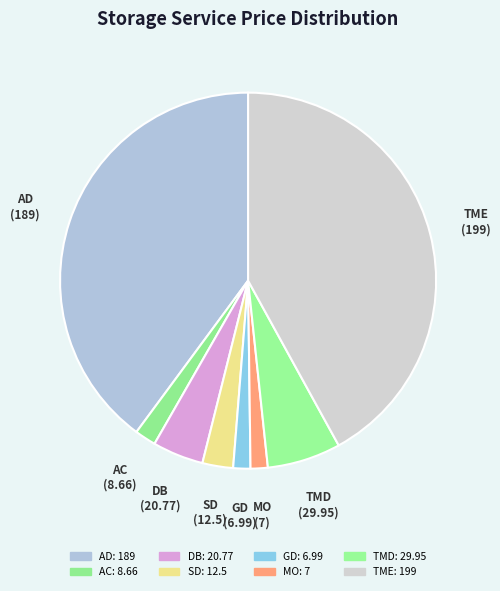

What is the ratio of the value at TMD to the value at GD?

4.3